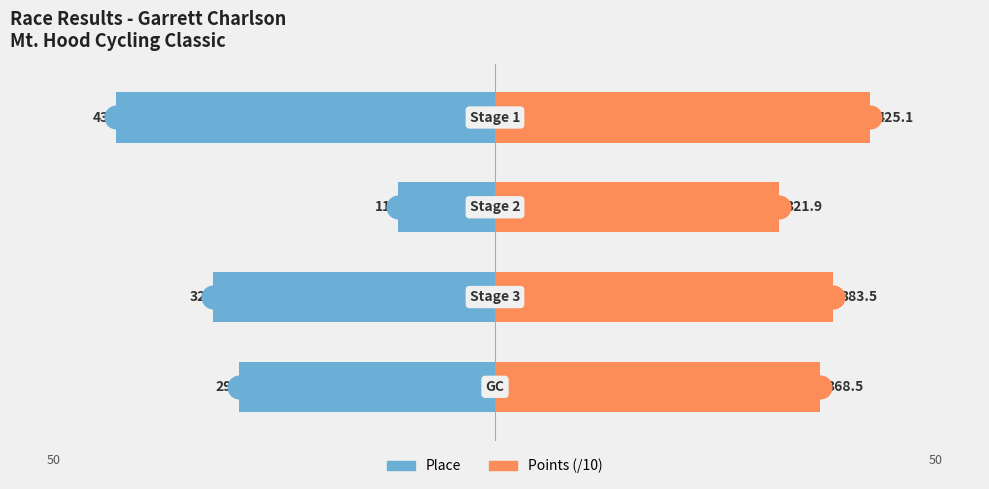

Is the value of Place at 3 greater than the value of Points (/10) at 1?

No